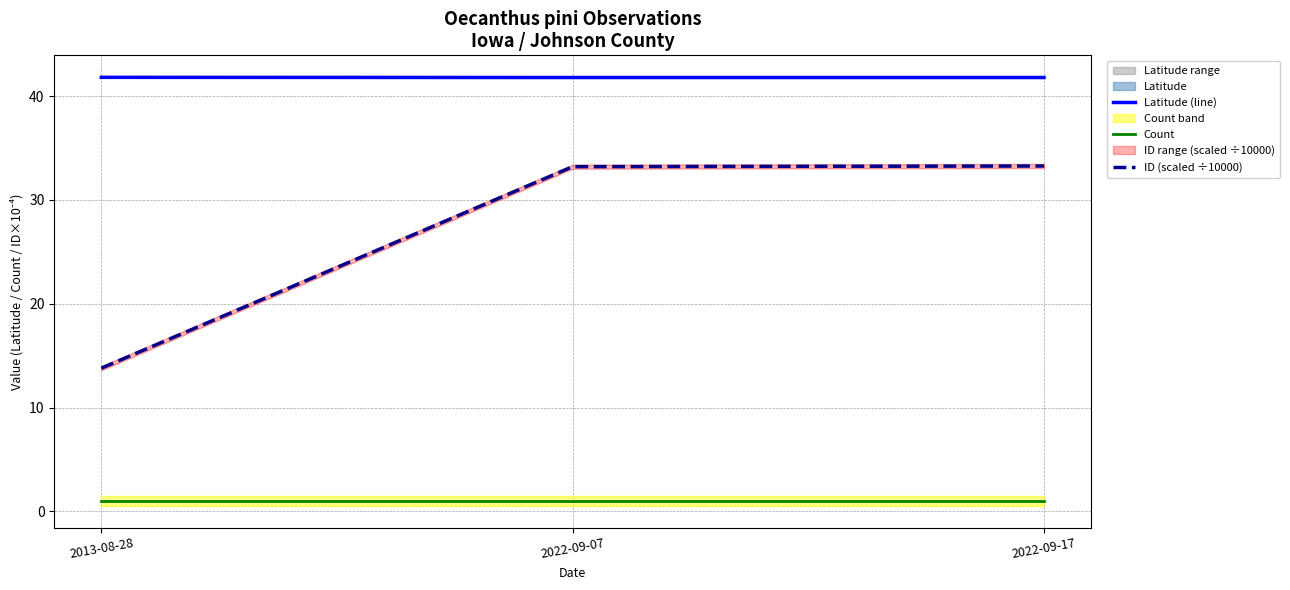

Which series changed the most between 2022-09-07 and 2022-09-17?

ID (scaled ÷10000)